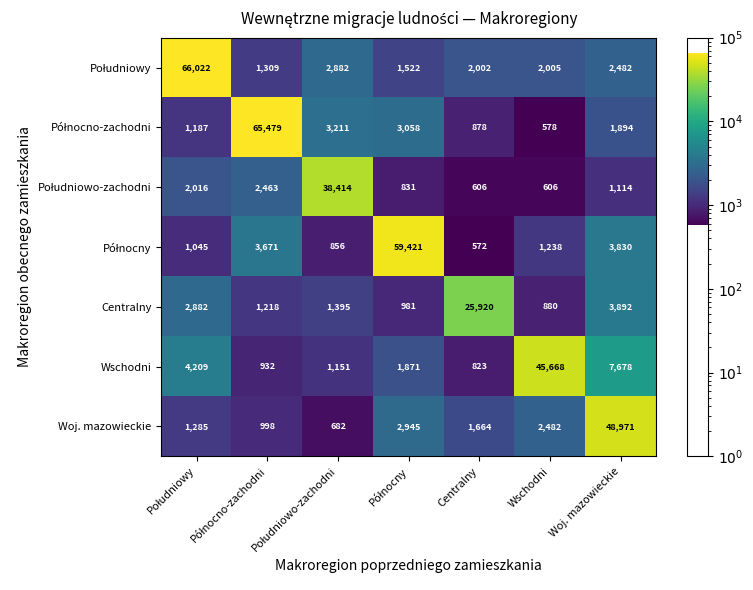

Which label corresponds to the smallest value in the chart?

Centralny